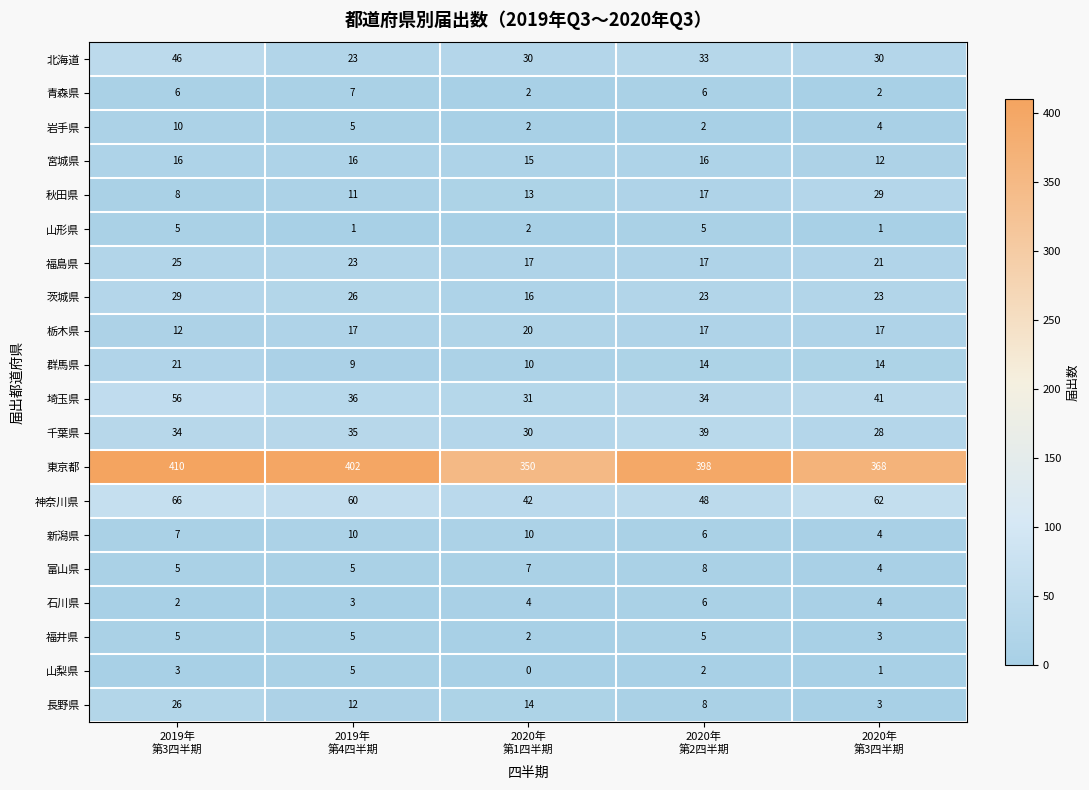

Which series changed the most between 2020年
第2四半期 and 2020年
第3四半期?

東京都